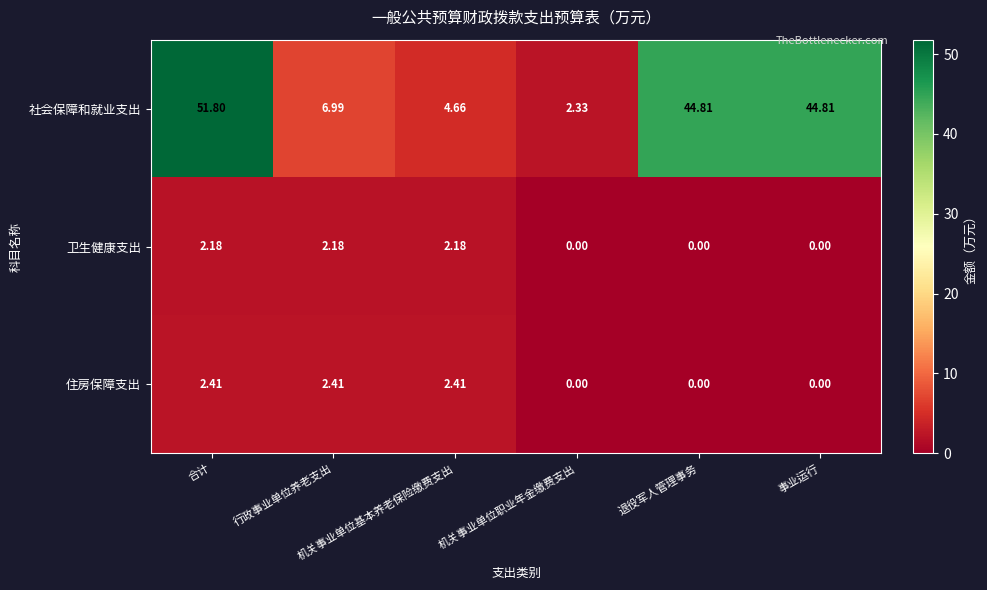

Which series has the largest total across all categories?

社会保障和就业支出